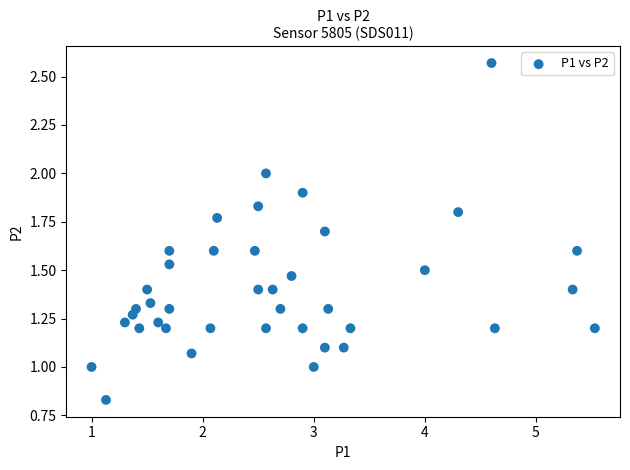

What is the range of Y values (max minus min)?

1.7